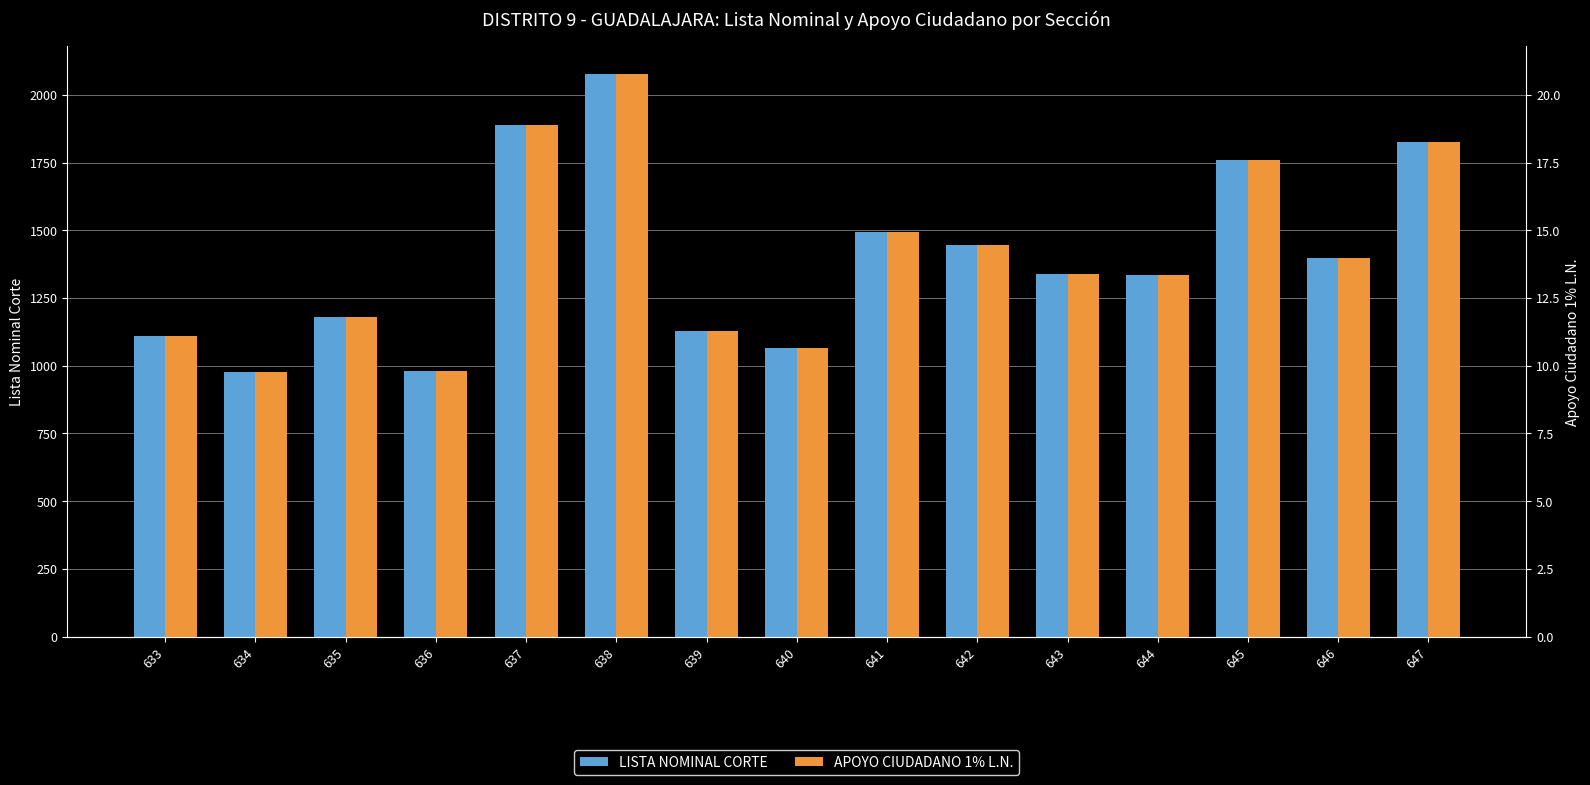

What is the value of the APOYO CIUDADANO 1% L.N. bar at the 4th from the left?

9.8